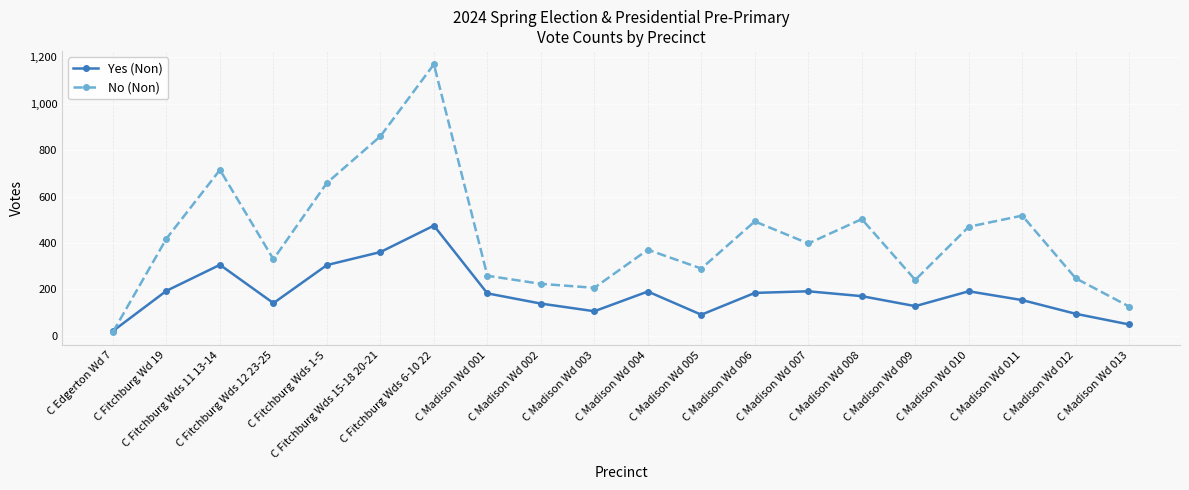

Rank the series at C Madison Wd 007 from lowest to highest value.

Yes (Non), No (Non)